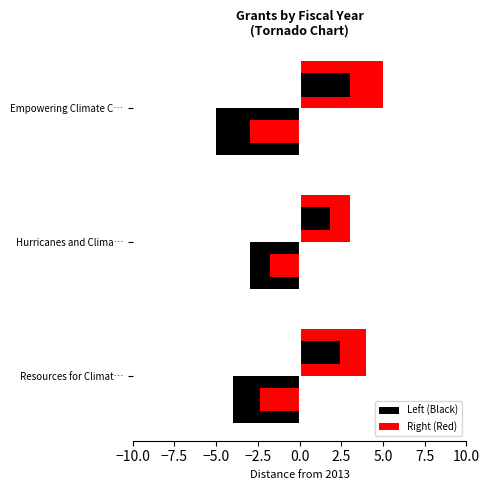

What is the average value of the Right (Red) series?

4